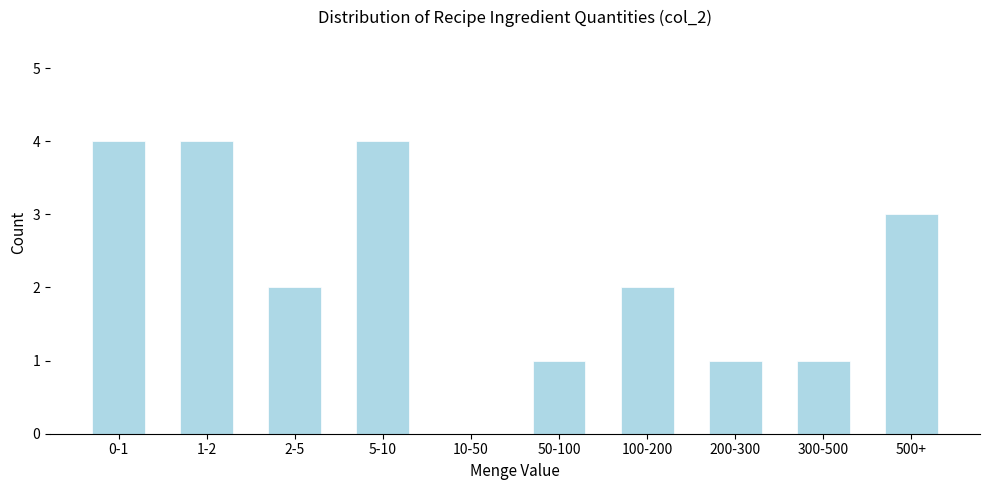

Reading left to right, transcribe all the data shown in this chart.

0-1=4	1-2=4	2-5=2	5-10=4	10-50=0	50-100=1	100-200=2	200-300=1	300-500=1	500+=3